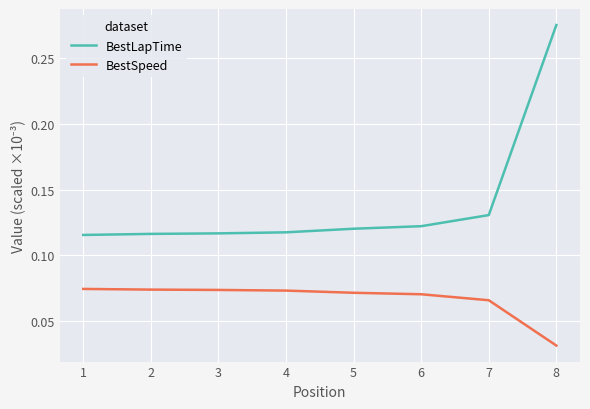

List the series in order of their overall mean, highest first.

BestLapTime, BestSpeed